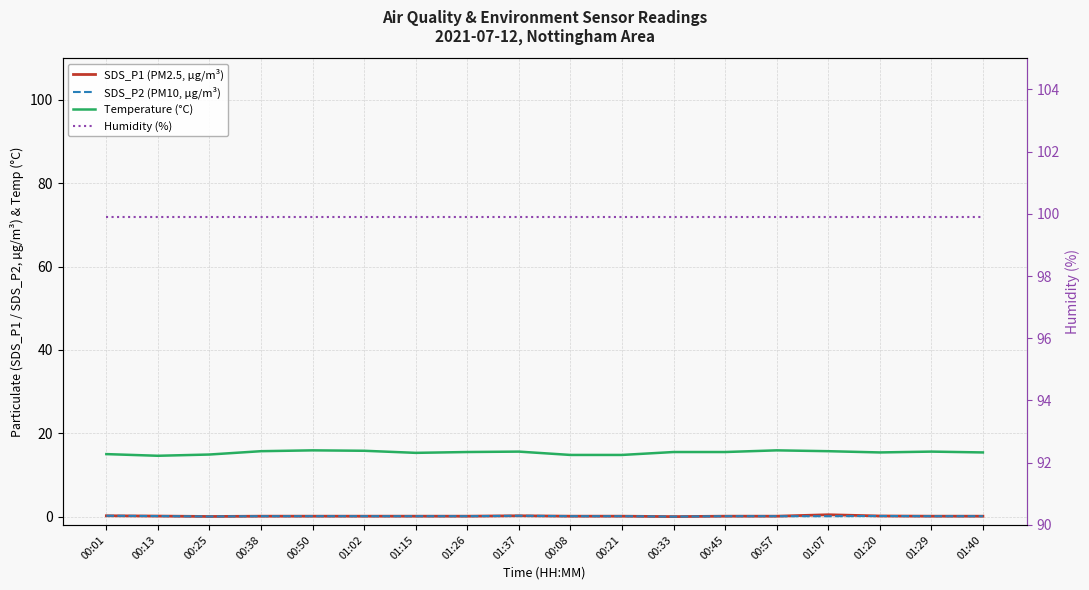

At which category is the sum across all series the highest?

01:07